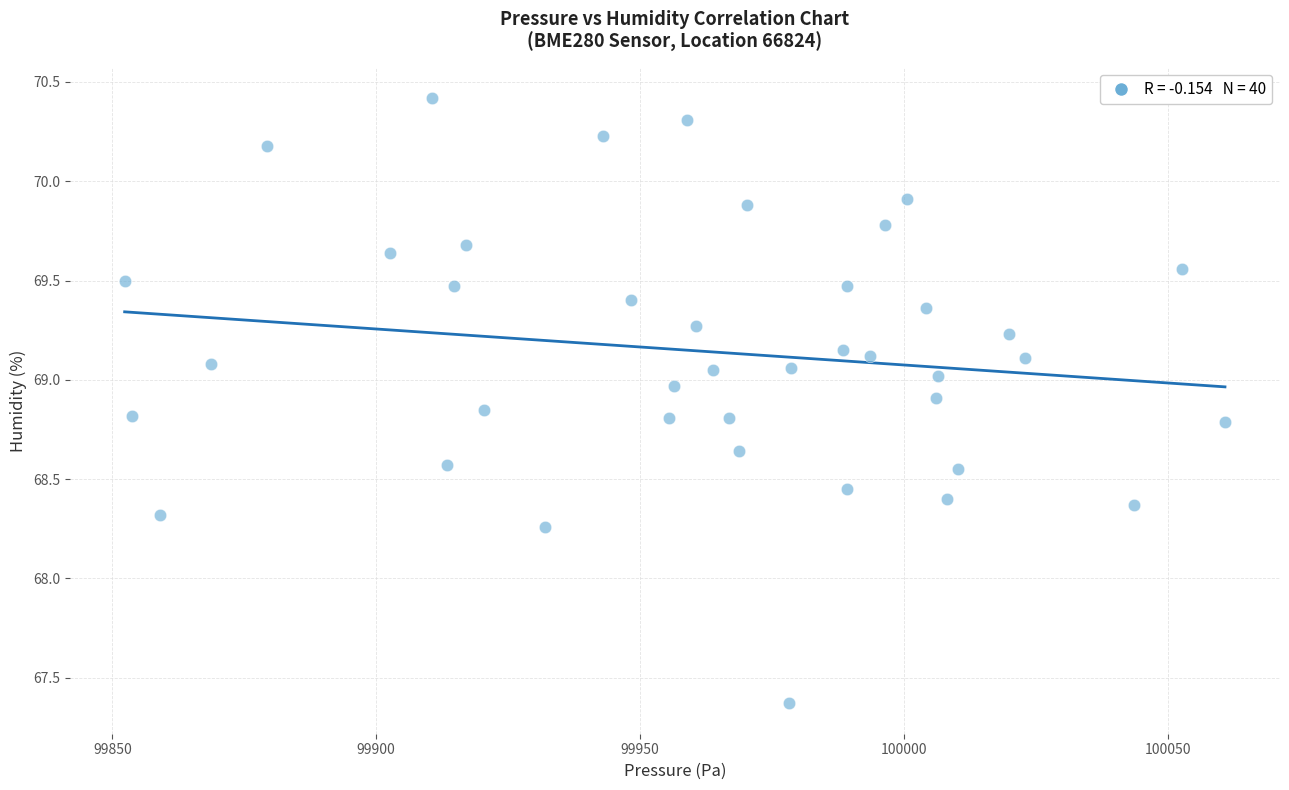

What is the range of X values (max minus min)?

208.5